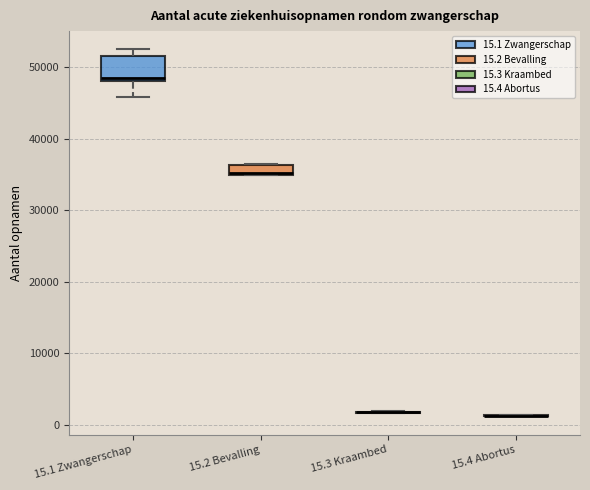

Which box is the tallest, from its lower edge to its upper edge?

15.1 Zwangerschap